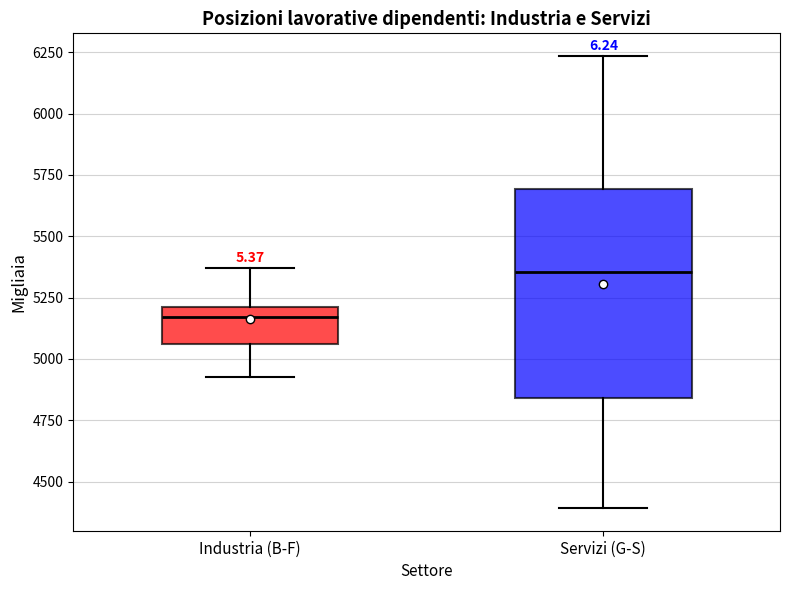

Reading left to right, transcribe this box plot: for each box, give where its median line is, the range the box spans, and where its two whiskers end, as read against the y-axis. The values are not printed on the chart, so give them approximately, as read against the axis.

Industria (B-F): median 5150, box 5050 to 5200, whiskers 4950 to 5350
Servizi (G-S): median 5350, box 4850 to 5700, whiskers 4400 to 6250